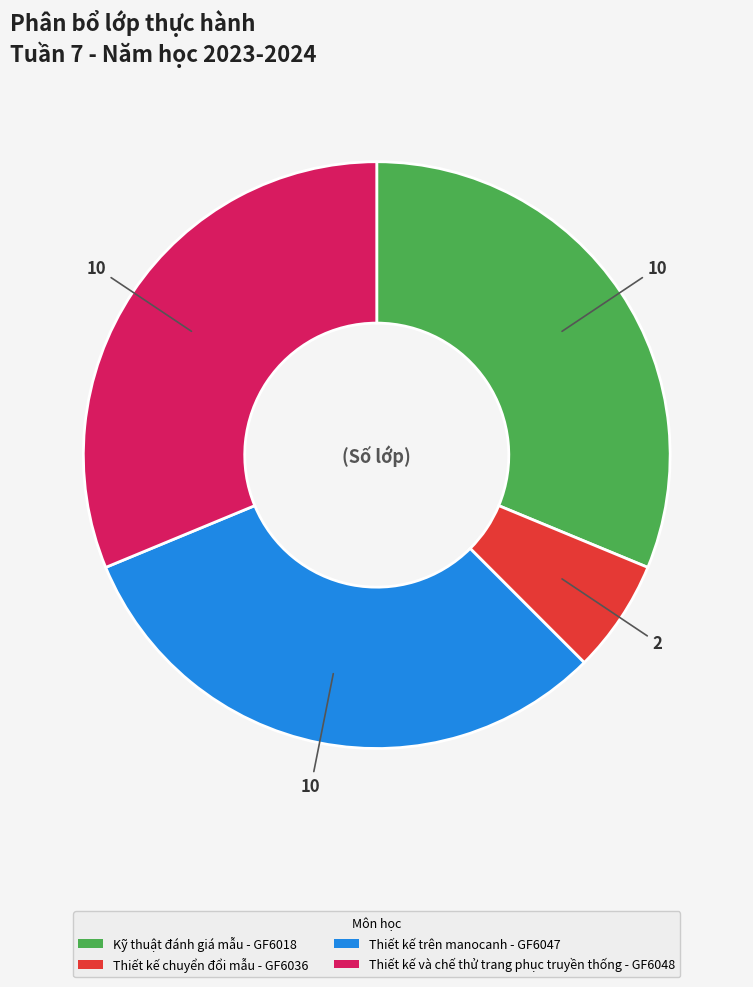

What is the smallest slice in the pie chart?

Thiết kế chuyển đổi mẫu - GF6036